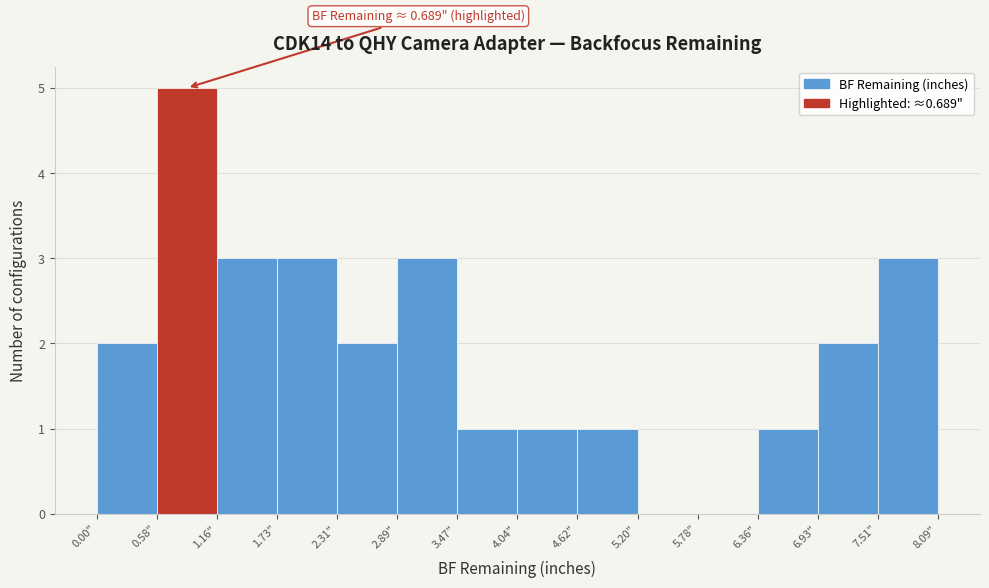

Over which range of the x-axis is the bar tallest?

0.6 to 1.2